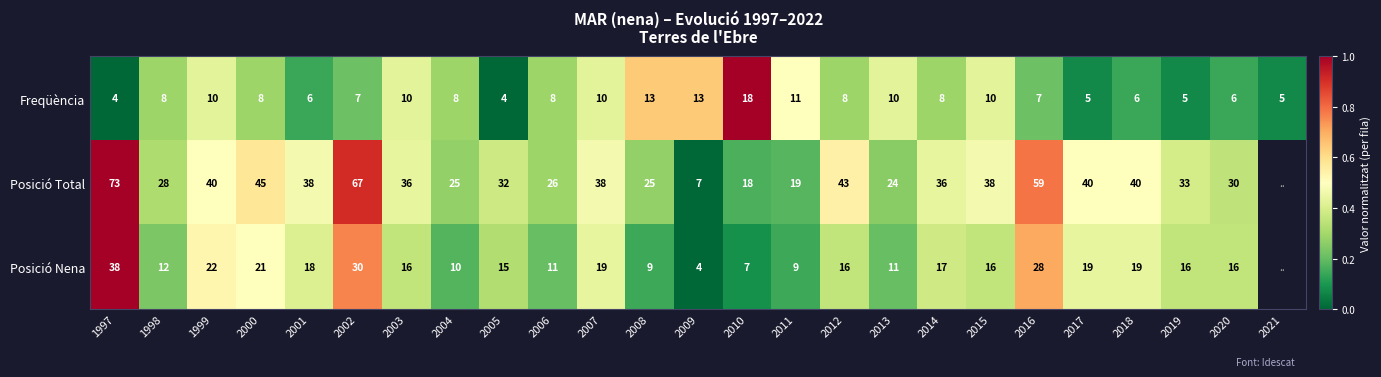

What is the sum of the Posició Total values at 2012 and 2006?

69